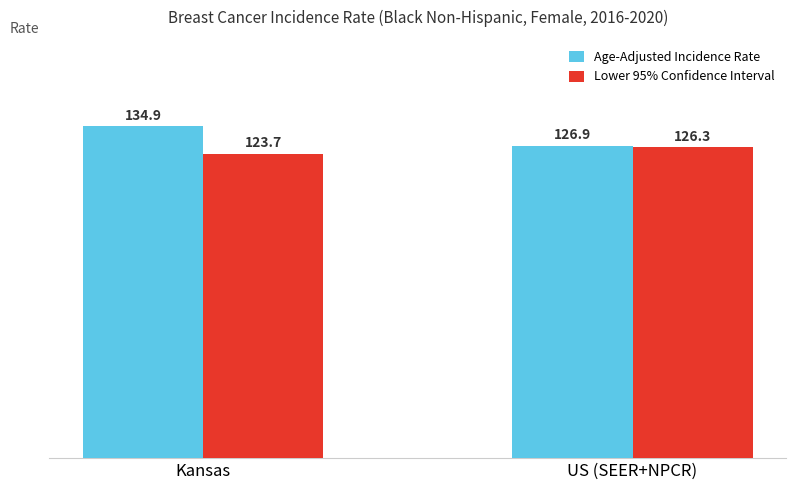

What is the label of the 2nd bar from the left?

US (SEER+NPCR)